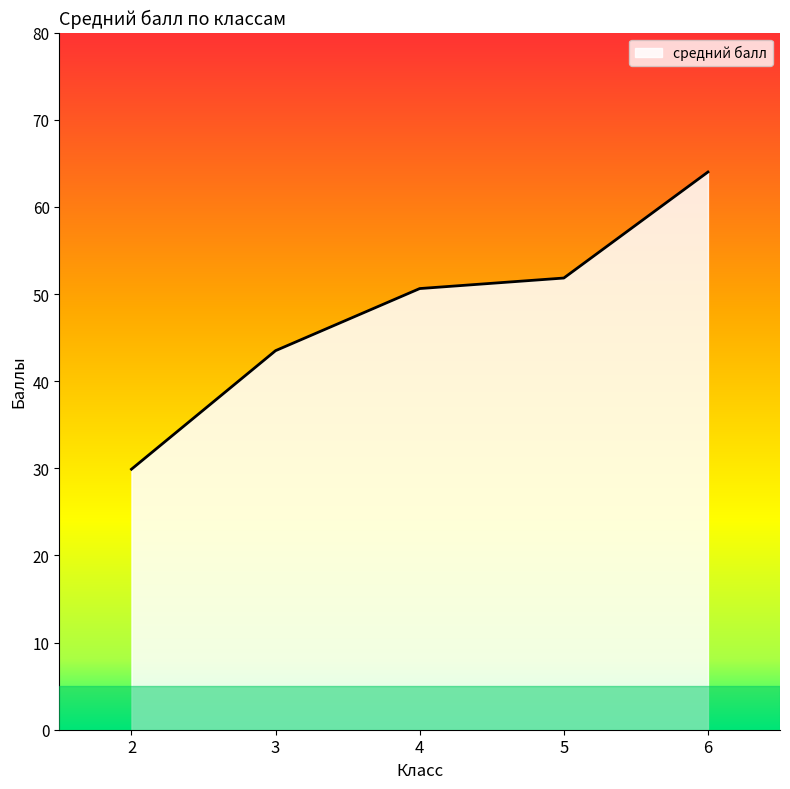

Reading left to right, what are all the values shown in this chart?

2=29.9	3=43.5	4=50.6	5=51.8	6=64.0